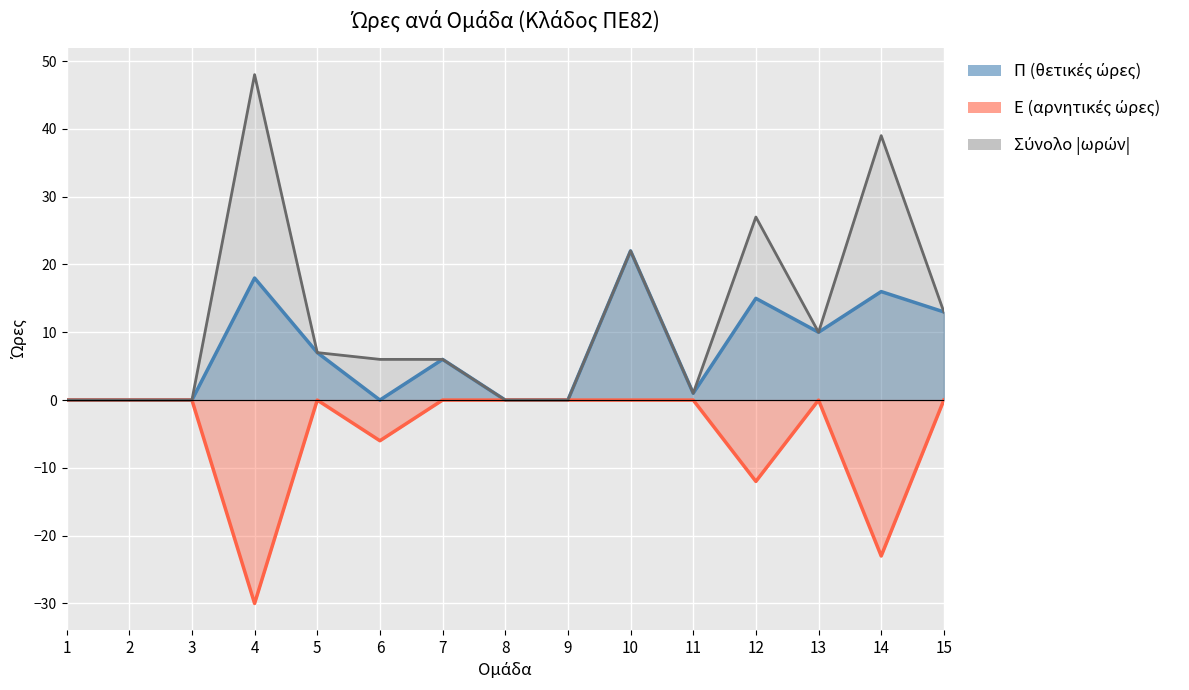

Is it true that Σύνολο |ωρών| equals 0 at 9?

True